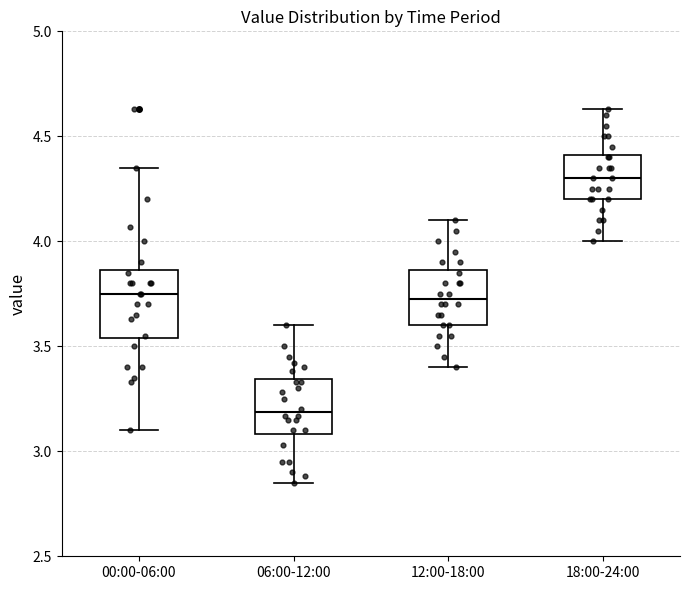

Reading left to right, transcribe this box plot: for each box, give where its median line is, the range the box spans, and where its two whiskers end, as read against the y-axis. The values are not printed on the chart, so give them approximately, as read against the axis.

00:00-06:00: median 3.75, box 3.55 to 3.85, whiskers 3.10 to 4.35
06:00-12:00: median 3.20, box 3.10 to 3.35, whiskers 2.85 to 3.60
12:00-18:00: median 3.75, box 3.60 to 3.85, whiskers 3.40 to 4.10
18:00-24:00: median 4.30, box 4.20 to 4.40, whiskers 4.00 to 4.65